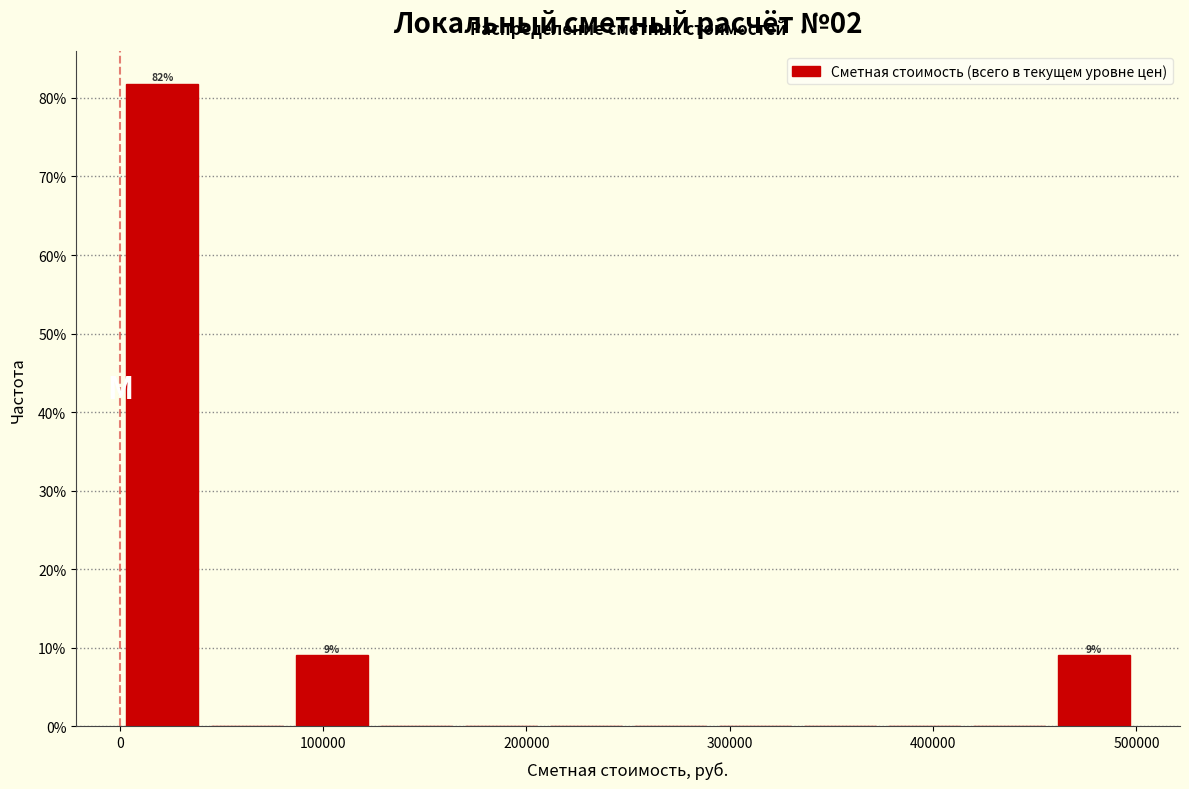

Which range on the x-axis has the tallest bar?

0 to 40000